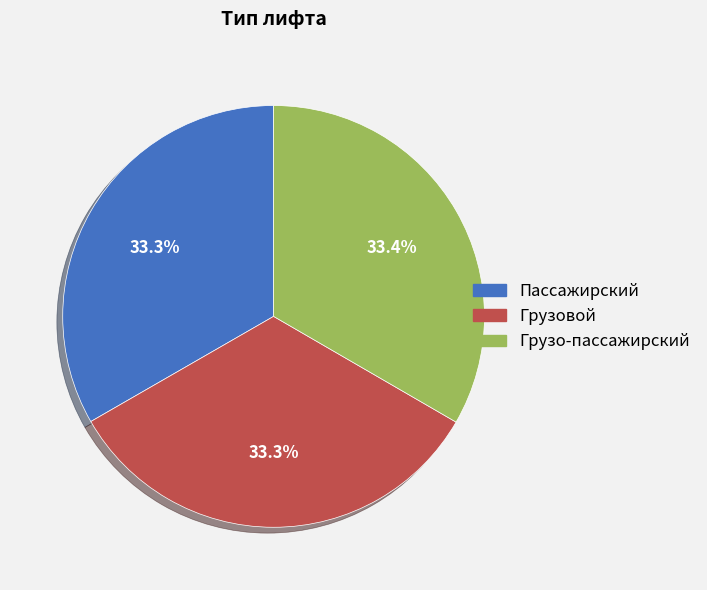

What is the ratio of the value at Пассажирский to the value at Грузо-пассажирский?

1.0